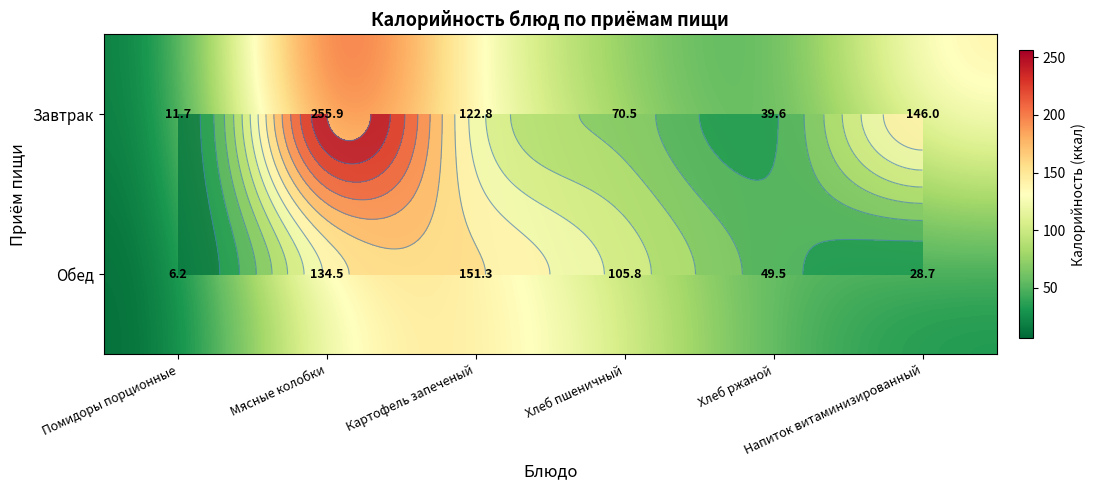

Rank the categories by Завтрак value from highest to lowest.

Мясные колобки, Напиток витаминизированный, Картофель запеченый, Хлеб пшеничный, Хлеб ржаной, Помидоры порционные